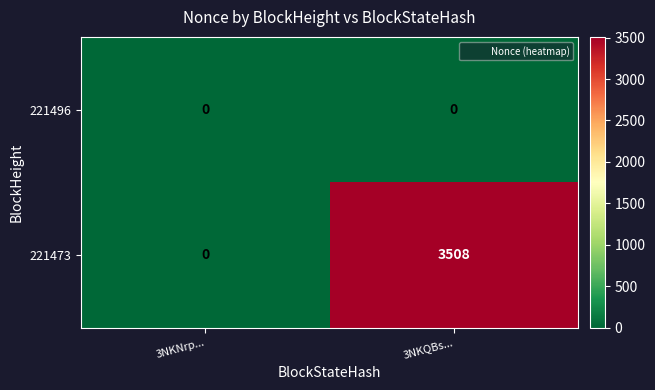

The 221496 series shows 0 at 3NKQBs.... True or false?

True